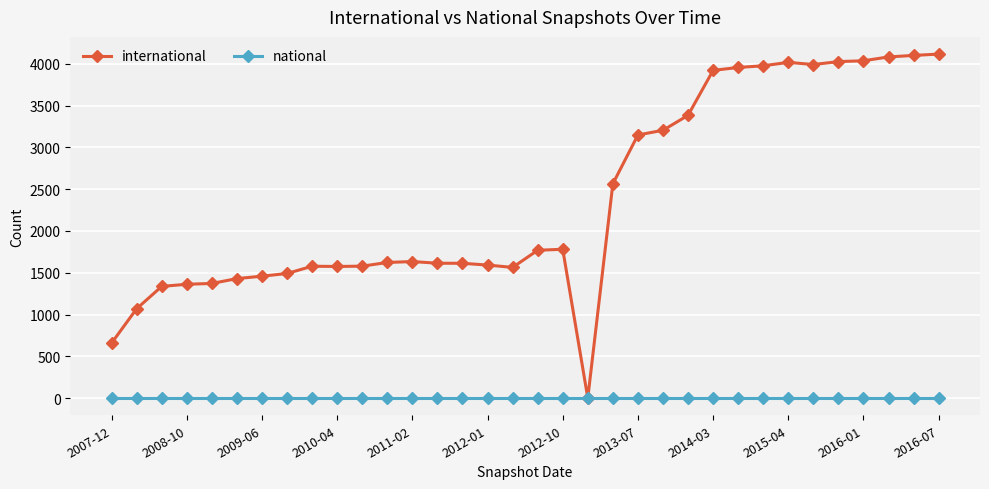

Which series has the largest total across all categories?

international